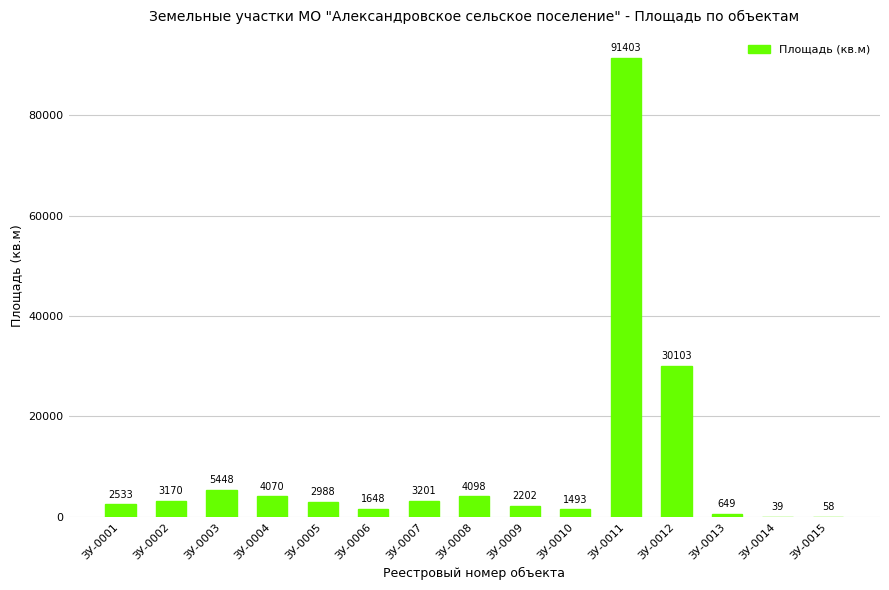

True or false: the data shows 2988 at ЗУ-0005.

True